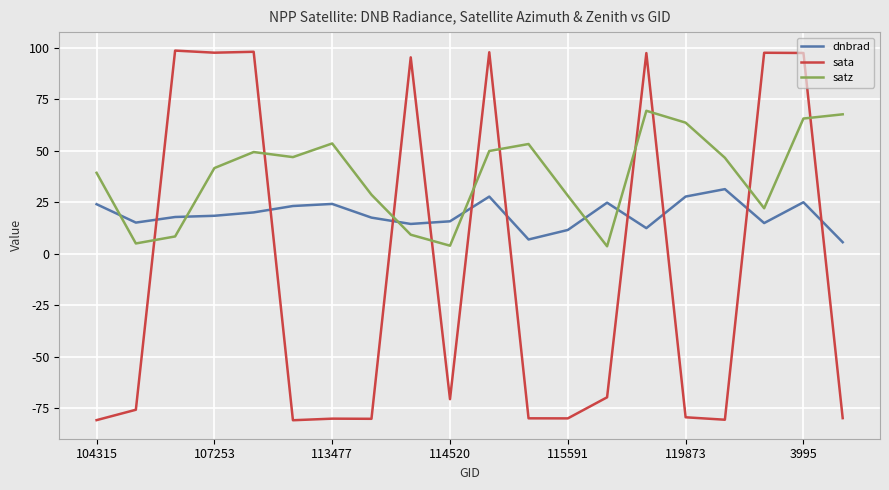

Which series has the largest range (max minus min)?

sata